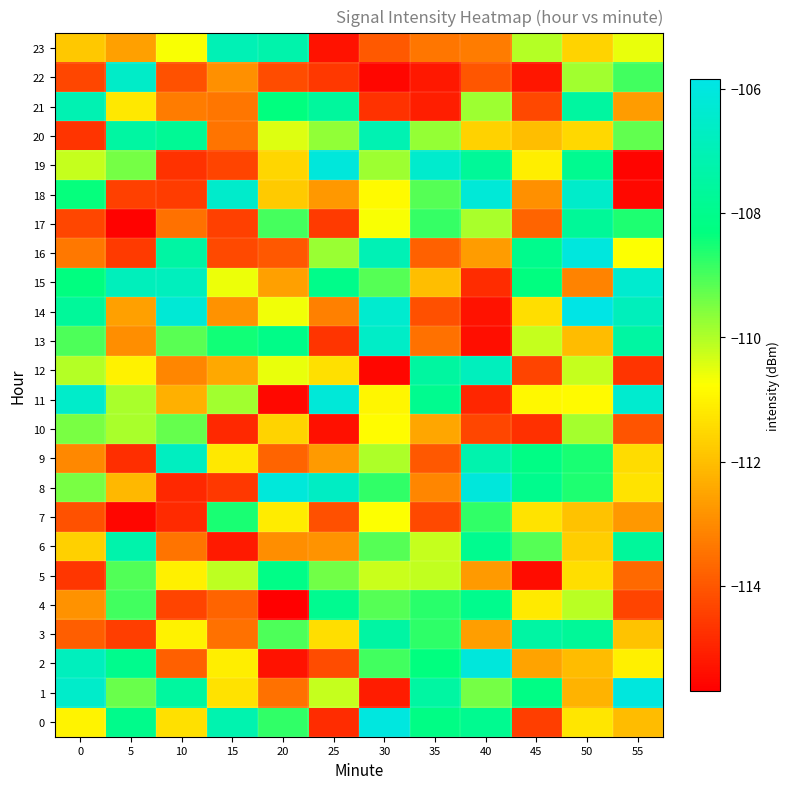

At which category is the sum across all series the highest?

50